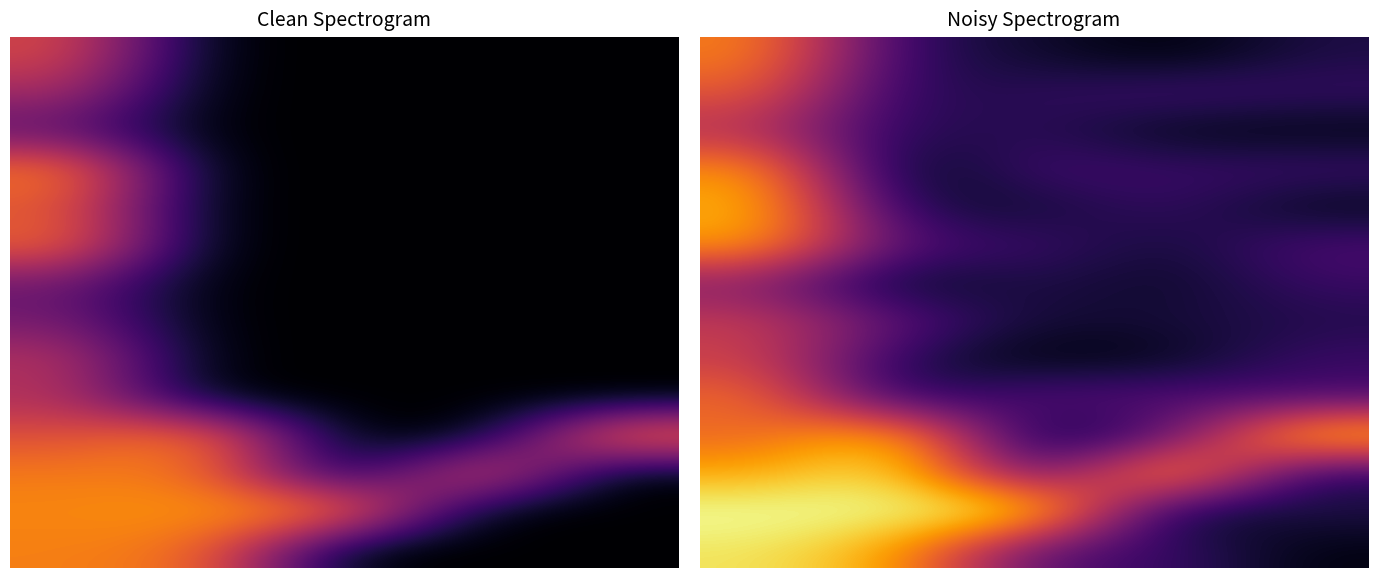

What is the highest value of the 6 series?

11.9